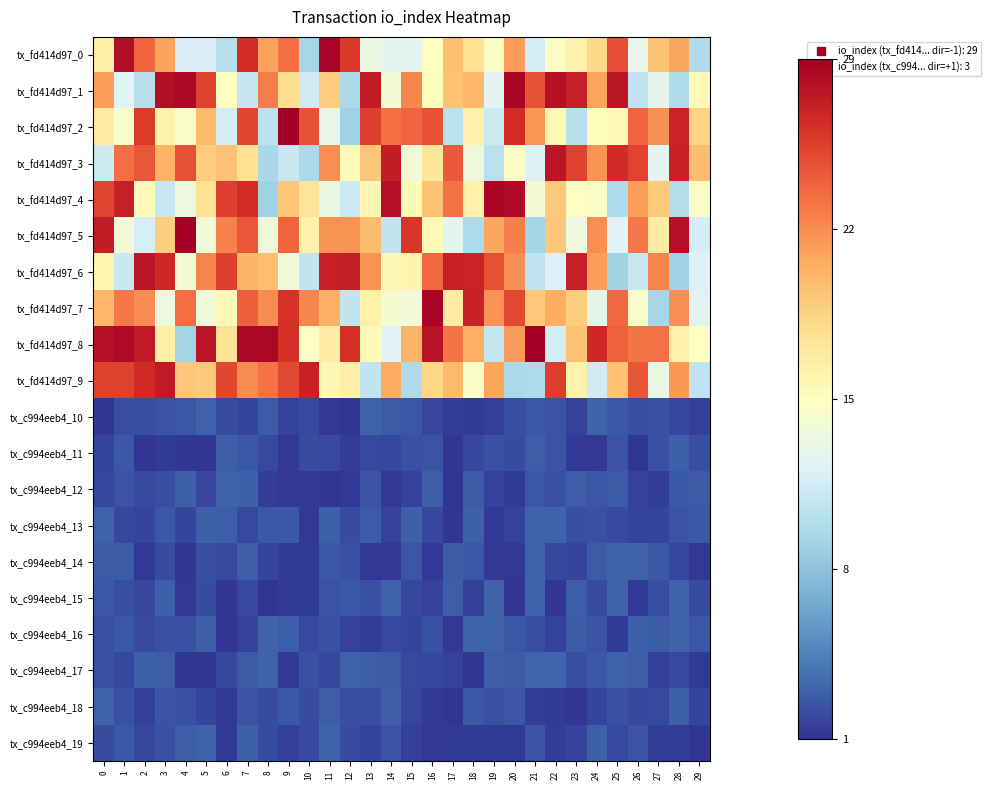

Reading right to left, transcribe all the data shown in this chart.

tx_fd414d97_0: 29=9.6	28=20.7	27=19.1	26=12.8	25=24.6	24=18.0	23=16.1	22=14.6	21=11.5	20=21.1	19=14.6	18=17.5	17=19.4	16=14.9	15=12.4	14=12.4	13=13.0	12=25.6	11=28.4	10=9.1	9=23.1	8=20.9	7=26.3	6=9.9	5=11.9	4=11.9	3=20.9	2=23.6	1=28.0	0=16.3
tx_fd414d97_1: 29=15.3	28=9.6	27=12.7	26=10.5	25=27.4	24=20.8	23=26.9	22=27.8	21=24.4	20=28.4	19=12.5	18=19.8	17=19.3	16=15.0	15=22.1	14=14.0	13=27.2	12=9.4	11=18.8	10=11.2	9=17.6	8=22.6	7=10.7	6=14.9	5=25.1	4=28.3	3=28.0	2=10.0	1=12.2	0=21.0
tx_fd414d97_2: 29=18.3	28=26.7	27=21.6	26=23.5	25=15.3	24=15.0	23=10.0	22=15.4	21=21.4	20=26.2	19=11.1	18=16.0	17=10.2	16=24.4	15=23.5	14=23.0	13=25.3	12=8.8	11=12.7	10=24.4	9=28.7	8=10.2	7=25.0	6=11.6	5=19.7	4=14.4	3=15.9	2=25.5	1=14.2	0=16.6
tx_fd414d97_3: 29=19.6	28=26.8	27=12.5	26=25.0	25=26.4	24=21.6	23=25.1	22=27.6	21=12.0	20=14.6	19=10.3	18=13.3	17=24.0	16=17.0	15=13.8	14=27.1	13=19.0	12=15.1	11=21.6	10=9.3	9=10.9	8=9.2	7=17.4	6=19.3	5=18.7	4=24.4	3=20.1	2=24.1	1=23.2	0=11.1
tx_fd414d97_4: 29=14.4	28=9.7	27=18.9	26=21.1	25=9.4	24=14.5	23=14.8	22=18.8	21=13.8	20=28.2	19=28.4	18=16.1	17=23.0	16=19.2	15=15.3	14=27.8	13=15.6	12=11.1	11=13.2	10=17.2	9=19.1	8=8.8	7=26.2	6=25.3	5=17.4	4=13.3	3=10.9	2=15.2	1=26.9	0=25.1
tx_fd414d97_5: 29=11.5	28=27.7	27=16.6	26=22.7	25=12.2	24=21.8	23=13.3	22=19.1	21=9.0	20=22.5	19=20.7	18=9.5	17=12.5	16=15.2	15=25.7	14=10.5	13=19.6	12=21.6	11=21.5	10=16.2	9=23.5	8=13.5	7=24.2	6=22.3	5=13.6	4=28.7	3=18.6	2=11.6	1=13.6	0=27.1
tx_fd414d97_6: 29=12.0	28=8.8	27=22.2	26=10.8	25=8.9	24=21.0	23=26.9	22=12.0	21=10.4	20=21.7	19=24.5	18=26.7	17=26.9	16=23.4	15=15.8	14=15.6	13=21.6	12=27.0	11=26.9	10=10.6	9=13.6	8=19.5	7=20.0	6=25.3	5=22.1	4=13.9	3=26.5	2=27.5	1=11.0	0=15.6
tx_fd414d97_7: 29=12.3	28=21.8	27=9.2	26=14.4	25=23.4	24=12.7	23=18.7	22=20.4	21=18.9	20=24.8	19=21.5	18=26.8	17=16.7	16=28.5	15=13.7	14=14.1	13=16.2	12=10.6	11=20.2	10=22.0	9=25.9	8=21.9	7=23.9	6=15.3	5=13.5	4=23.2	3=13.3	2=21.9	1=22.7	0=19.8
tx_fd414d97_8: 29=14.7	28=16.0	27=23.0	26=22.8	25=23.7	24=26.5	23=19.2	22=11.5	21=28.8	20=21.2	19=10.7	18=20.3	17=22.8	16=27.7	15=20.0	14=12.1	13=15.1	12=26.0	11=16.5	10=14.7	9=26.0	8=28.3	7=28.3	6=17.4	5=27.5	4=9.0	3=16.2	2=27.3	1=28.1	0=27.8
tx_fd414d97_9: 29=10.4	28=21.3	27=13.1	26=24.3	25=19.3	24=11.3	23=16.0	22=25.4	21=9.5	20=9.3	19=20.7	18=14.5	17=19.7	16=18.2	15=9.4	14=20.4	13=10.6	12=16.3	11=15.6	10=26.8	9=24.9	8=22.9	7=21.9	6=24.9	5=18.9	4=19.1	3=27.2	2=26.3	1=25.1	0=25.1
tx_c994eeb4_10: 29=1.4	28=1.8	27=2.2	26=2.1	25=2.4	24=2.9	23=1.5	22=2.3	21=2.4	20=2.1	19=1.4	18=1.2	17=1.3	16=1.8	15=2.4	14=2.7	13=2.9	12=1.0	11=1.1	10=1.8	9=1.5	8=2.6	7=1.6	6=2.0	5=2.9	4=2.4	3=2.2	2=2.0	1=2.0	0=1.0
tx_c994eeb4_11: 29=2.1	28=2.9	27=2.1	26=1.0	25=2.2	24=1.0	23=1.2	22=2.3	21=2.7	20=2.0	19=2.2	18=1.7	17=1.0	16=2.2	15=2.2	14=1.7	13=1.8	12=1.3	11=1.9	10=1.9	9=1.1	8=1.9	7=2.4	6=2.7	5=1.0	4=1.0	3=1.1	2=0.9	1=2.5	0=1.6
tx_c994eeb4_12: 29=2.6	28=2.5	27=1.3	26=1.5	25=2.6	24=2.4	23=2.7	22=2.2	21=2.4	20=1.1	19=1.5	18=2.6	17=0.9	16=2.7	15=1.6	14=1.0	13=2.3	12=1.1	11=0.9	10=1.1	9=1.0	8=1.3	7=2.8	6=2.9	5=1.7	4=2.9	3=2.0	2=1.9	1=2.3	0=1.7
tx_c994eeb4_13: 29=2.5	28=2.3	27=1.6	26=1.5	25=1.8	24=2.2	23=2.1	22=2.9	21=2.9	20=1.6	19=1.1	18=2.8	17=0.9	16=1.7	15=2.8	14=1.6	13=2.6	12=2.0	11=2.8	10=1.1	9=2.5	8=2.5	7=1.8	6=2.7	5=2.9	4=1.6	3=2.5	2=1.7	1=1.8	0=3.0
tx_c994eeb4_14: 29=1.1	28=1.7	27=2.5	26=3.0	25=2.9	24=2.6	23=1.7	22=1.7	21=3.0	20=1.1	19=1.1	18=2.4	17=2.6	16=1.1	15=2.4	14=1.1	13=1.1	12=2.2	11=2.5	10=1.2	9=1.1	8=1.6	7=2.8	6=1.8	5=2.1	4=1.0	3=1.9	2=1.1	1=2.6	0=2.6
tx_c994eeb4_15: 29=2.0	28=2.9	27=2.1	26=1.1	25=3.0	24=2.0	23=2.8	22=1.0	21=2.9	20=0.9	19=2.9	18=1.4	17=2.7	16=1.5	15=1.7	14=2.9	13=2.1	12=2.5	11=2.3	10=1.1	9=1.1	8=1.0	7=1.9	6=0.9	5=1.9	4=1.1	3=2.8	2=1.8	1=2.1	0=2.5
tx_c994eeb4_16: 29=2.4	28=2.9	27=2.6	26=2.8	25=1.2	24=2.3	23=2.6	22=1.6	21=2.0	20=2.4	19=3.0	18=2.9	17=1.1	16=2.1	15=1.6	14=1.9	13=1.3	12=1.5	11=2.2	10=1.9	9=2.8	8=2.9	7=1.5	6=1.0	5=2.8	4=2.1	3=2.2	2=1.9	1=2.4	0=2.2
tx_c994eeb4_17: 29=1.2	28=1.8	27=1.4	26=2.7	25=2.9	24=2.5	23=2.1	22=3.0	21=3.0	20=2.6	19=2.7	18=1.0	17=1.5	16=1.8	15=1.9	14=2.7	13=2.7	12=2.9	11=1.7	10=2.1	9=1.2	8=3.0	7=2.6	6=1.7	5=1.0	4=1.0	3=2.7	2=2.9	1=1.8	0=2.2
tx_c994eeb4_18: 29=1.6	28=2.8	27=1.8	26=1.7	25=2.1	24=1.6	23=0.9	22=1.2	21=1.3	20=2.4	19=2.2	18=2.5	17=1.0	16=1.2	15=1.7	14=2.7	13=2.1	12=2.1	11=2.7	10=2.0	9=2.5	8=2.0	7=2.3	6=1.1	5=1.7	4=2.2	3=2.3	2=1.4	1=2.2	0=2.9
tx_c994eeb4_19: 29=1.0	28=1.3	27=1.3	26=2.3	25=1.9	24=2.8	23=1.6	22=1.3	21=2.2	20=1.2	19=1.2	18=1.2	17=1.2	16=1.1	15=1.4	14=2.2	13=1.6	12=1.9	11=3.0	10=1.9	9=1.4	8=1.9	7=2.8	6=1.2	5=2.9	4=2.7	3=2.2	2=1.7	1=2.5	0=2.0